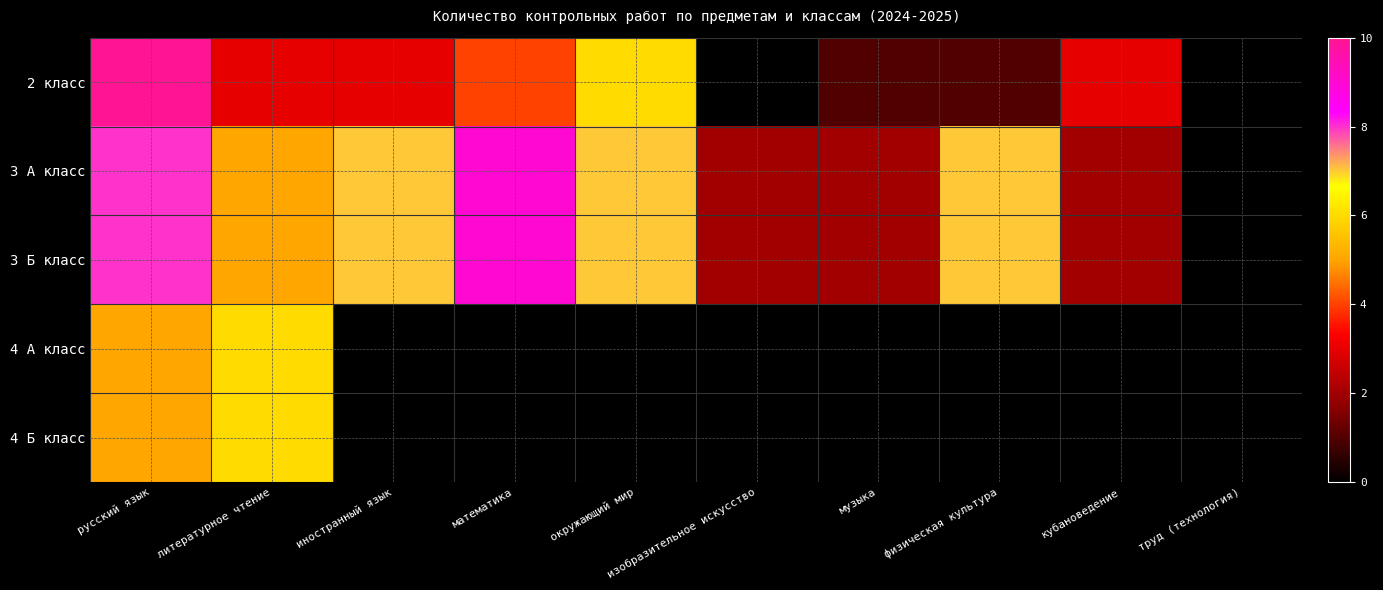

Rank the series at окружающий мир from lowest to highest value.

4 А класс, 4 Б класс, 2 класс, 3 А класс, 3 Б класс